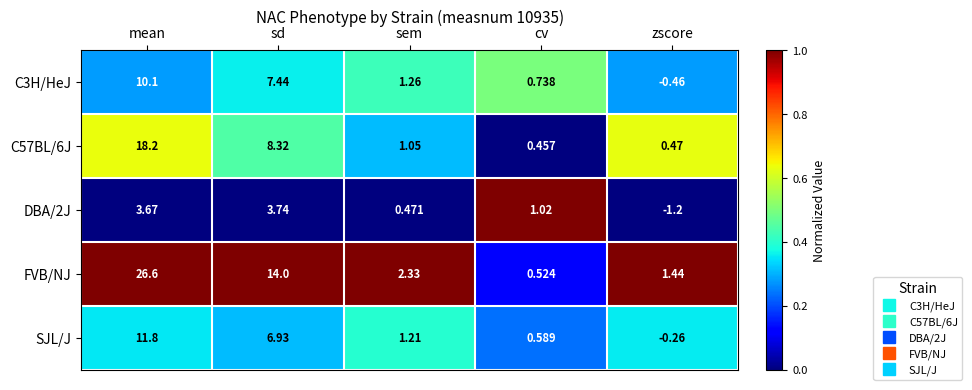

Where does the C3H/HeJ series first go above 1?

mean